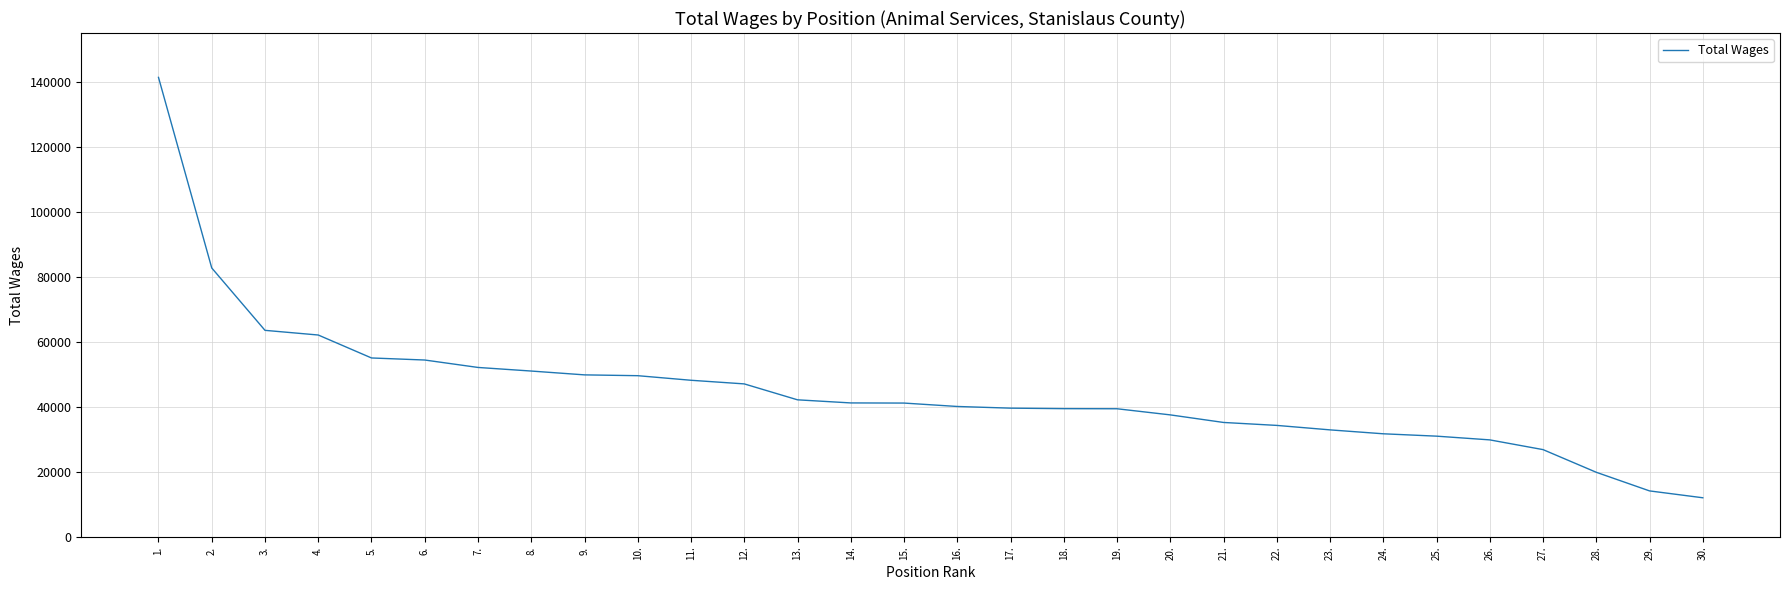

What is the ratio of the value at 18. to the value at 9.?

0.8